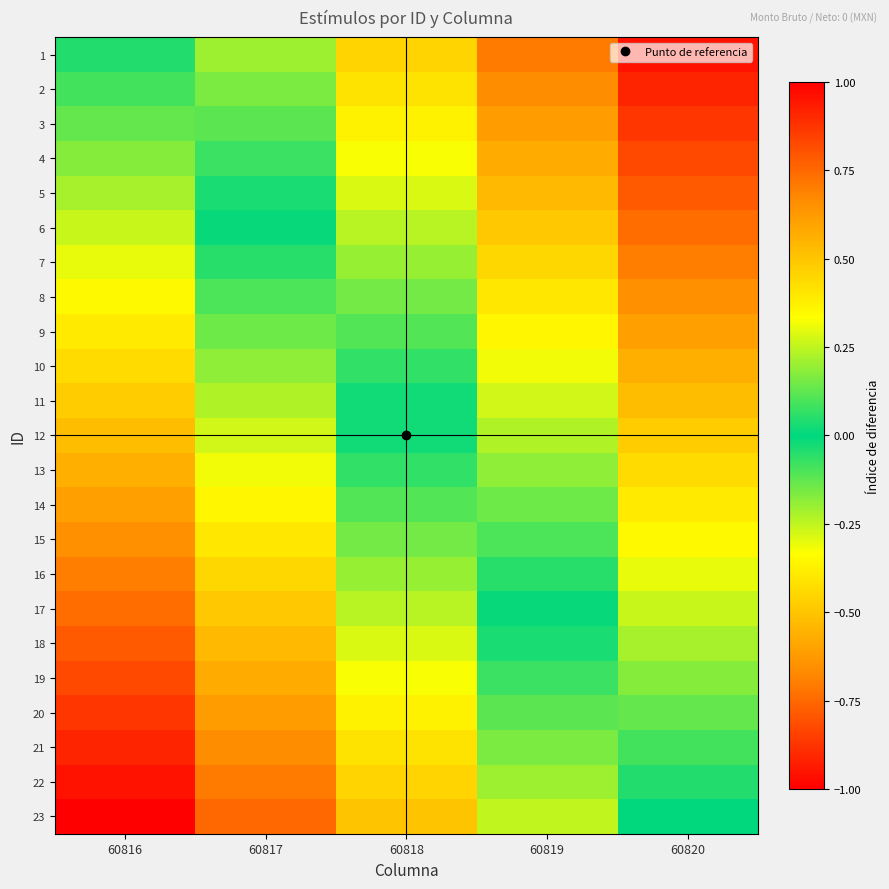

At how many categories does at least one series exceed 0?

4